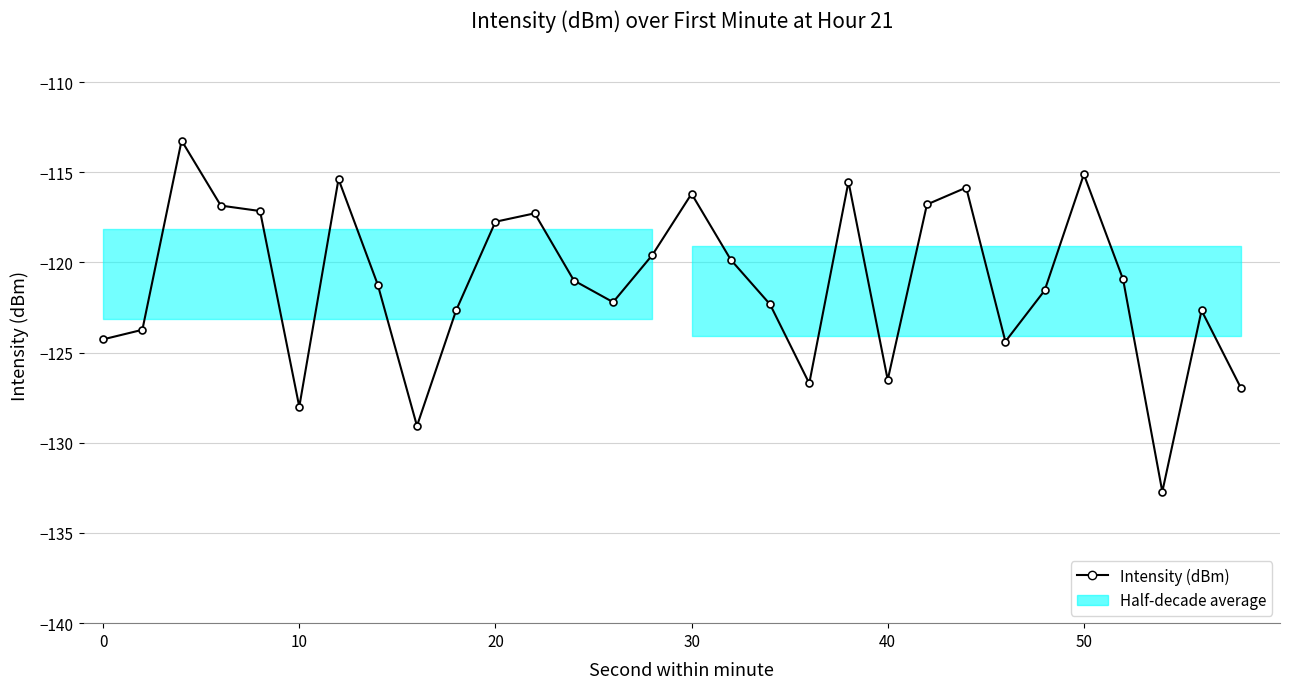

What is the difference between the maximum and minimum values?

19.5